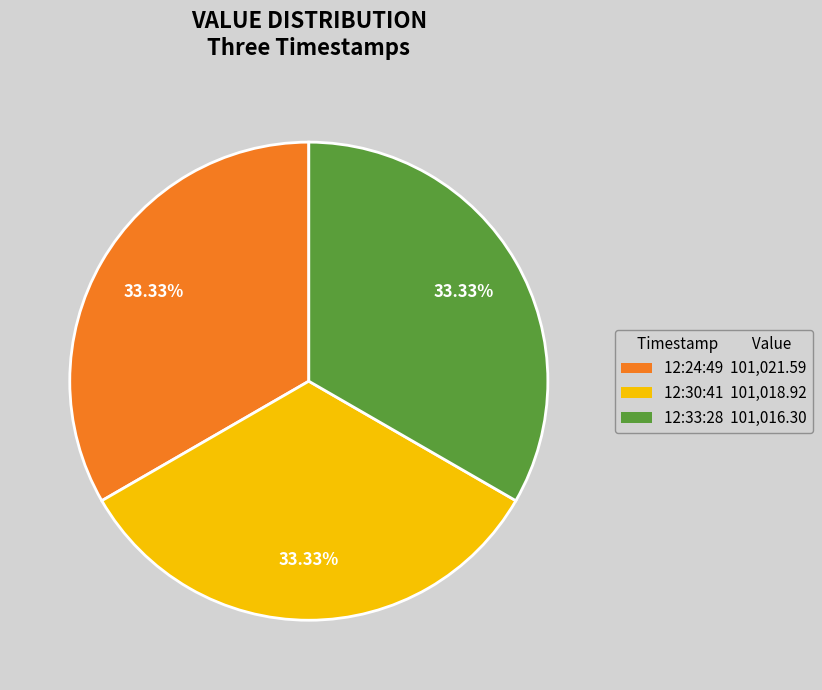

What is the ratio of the value at 12:24:49 101,021.59 to the value at 12:30:41 101,018.92?

1.0